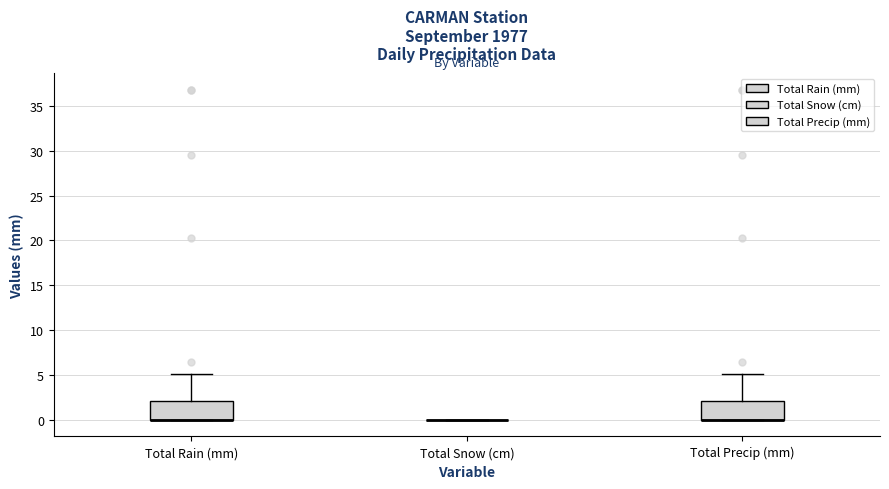

Reading left to right, transcribe this box plot: for each box, give where its median line is, the range the box spans, and where its two whiskers end, as read against the y-axis. The values are not printed on the chart, so give them approximately, as read against the axis.

Total Rain (mm): median 0 (drawn on the box's lower edge), box 0 to 2, whiskers 0 to 5
Total Snow (cm): box collapsed to a line at 0, whiskers 0 to 0
Total Precip (mm): median 0 (drawn on the box's lower edge), box 0 to 2, whiskers 0 to 5